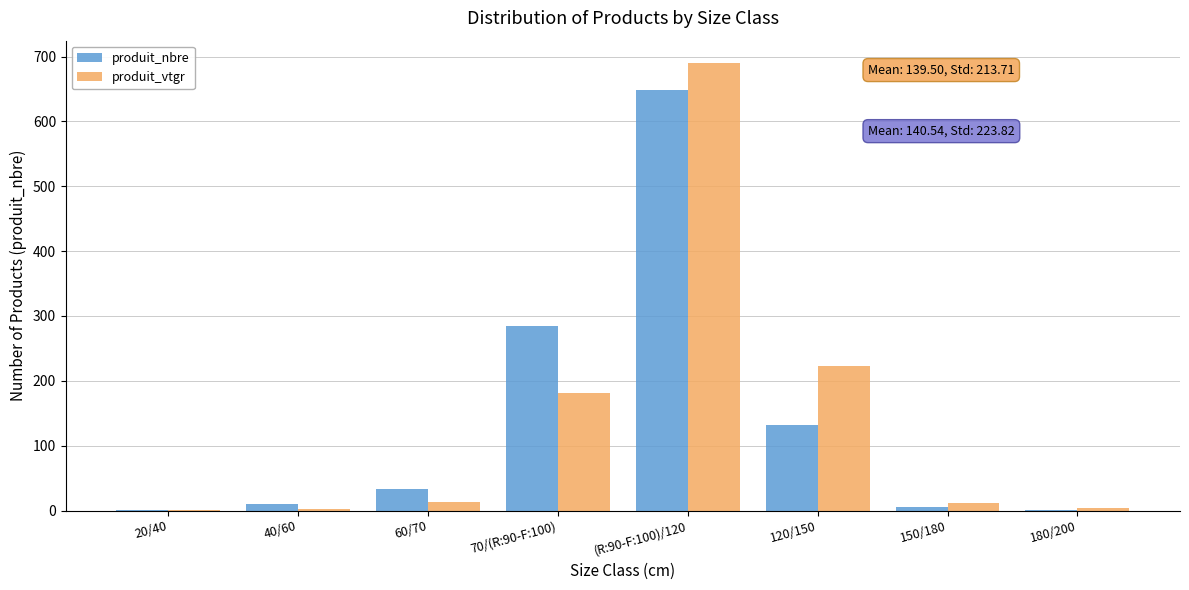

What are all the series names shown in the legend?

produit_nbre, produit_vtgr